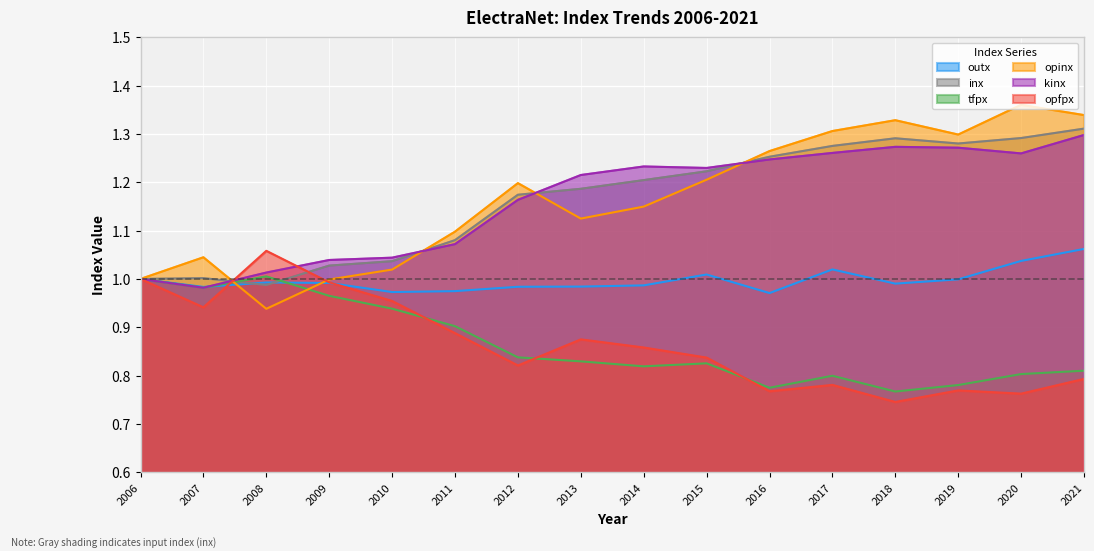

What are all the series names shown in the legend?

outx, inx, tfpx, opinx, kinx, opfpx